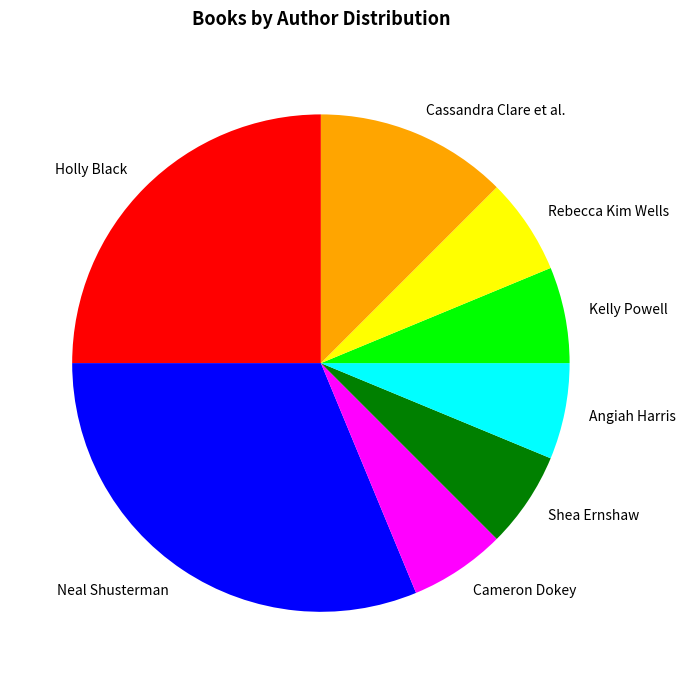

Count the number of slices in the pie.

8